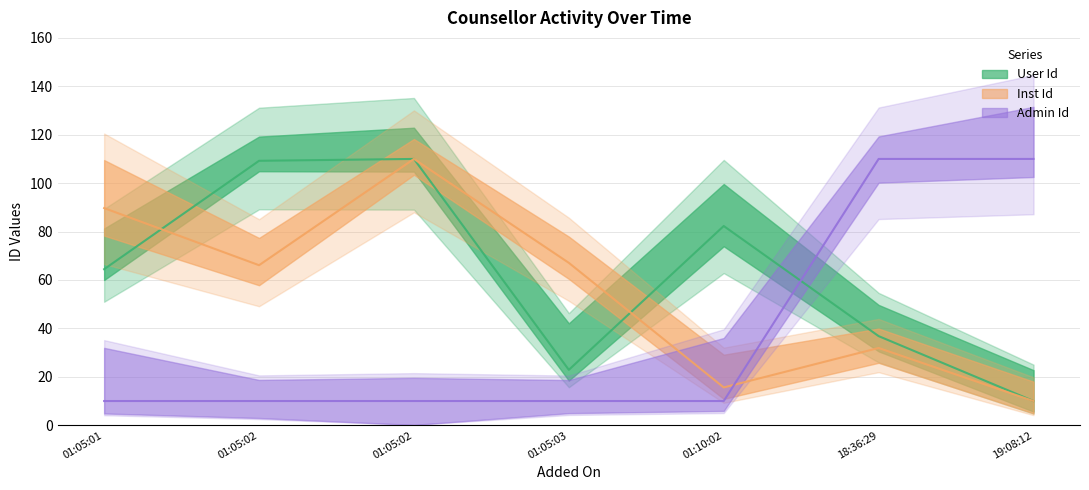

Which series has the largest range (max minus min)?

User Id